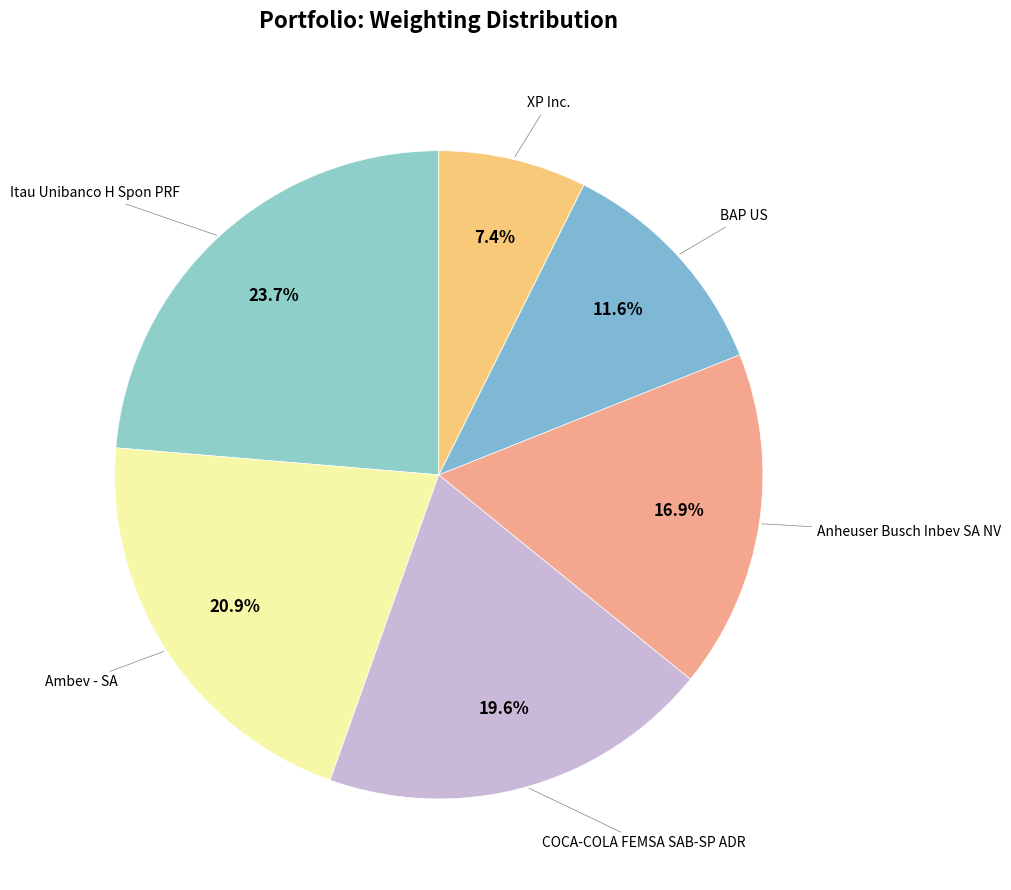

Count the number of slices in the pie.

6